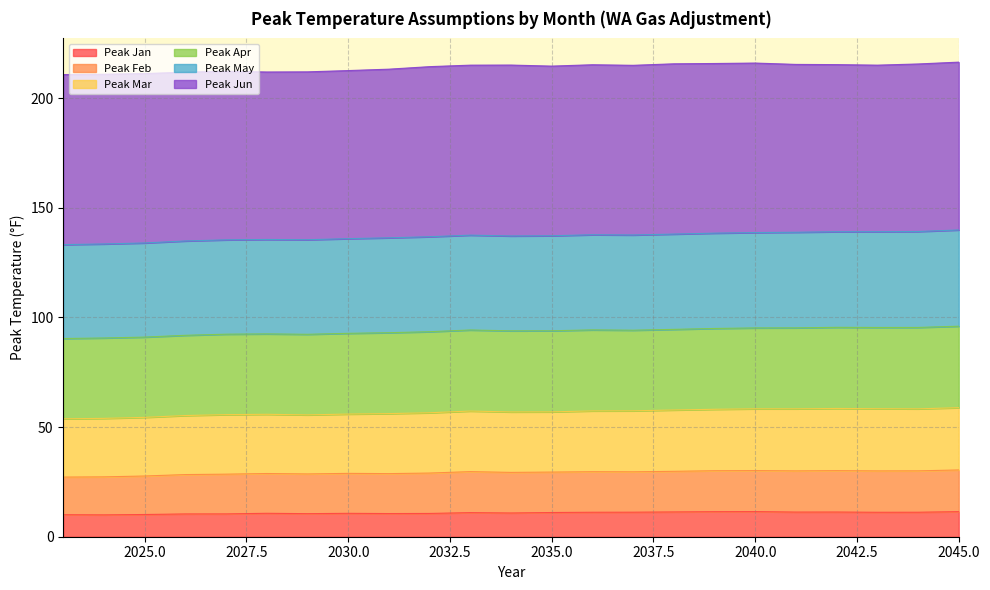

What is the highest value of the Peak Jan series?

11.5